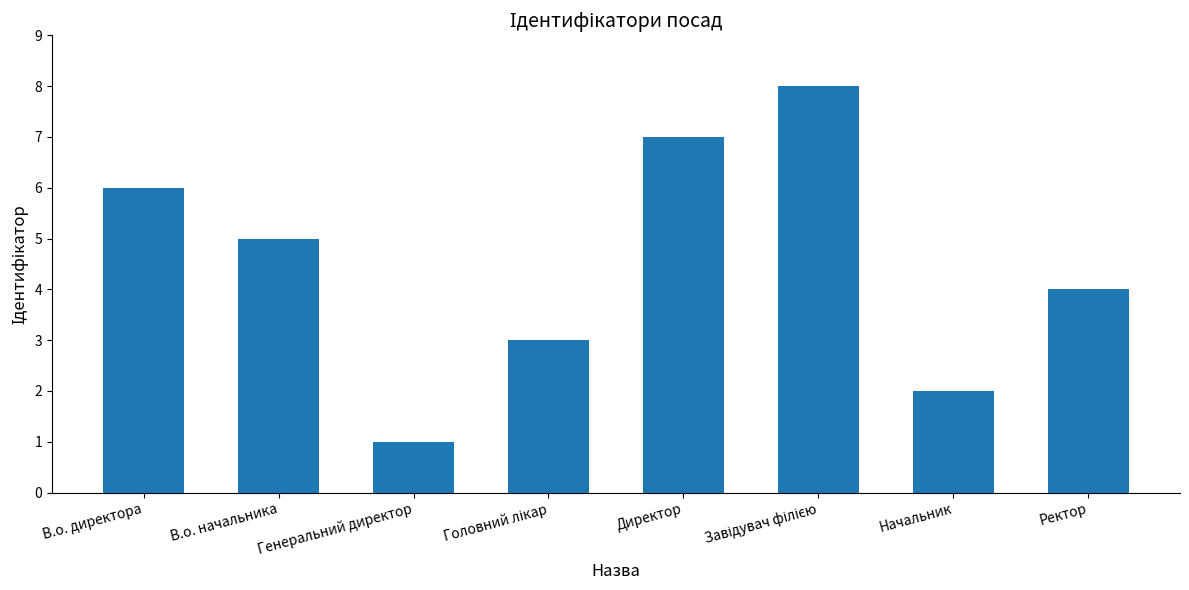

What is the sum of all values?

36